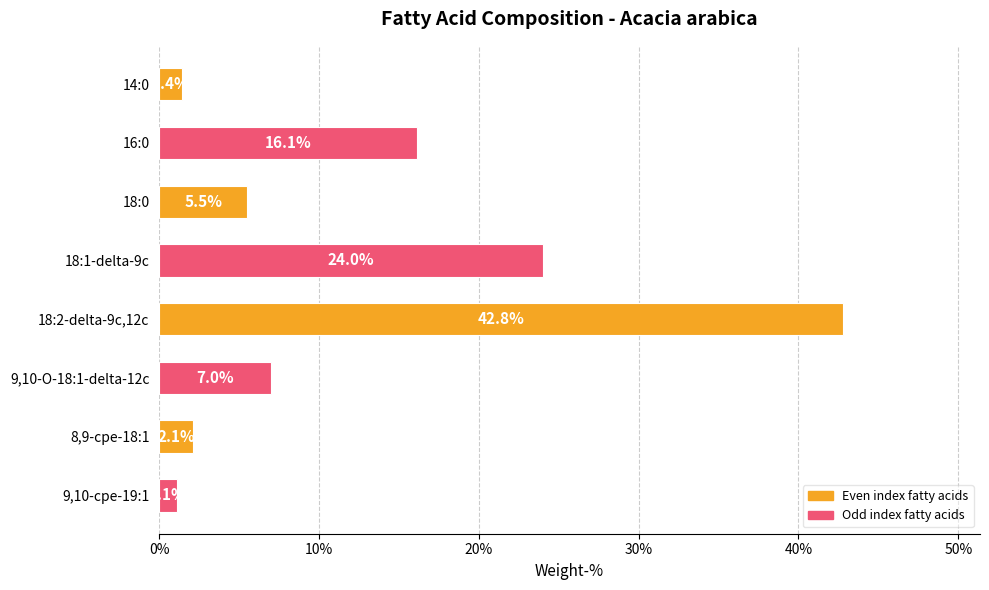

What is the change in value from 16:0 to 9,10-cpe-19:1?

-15.0